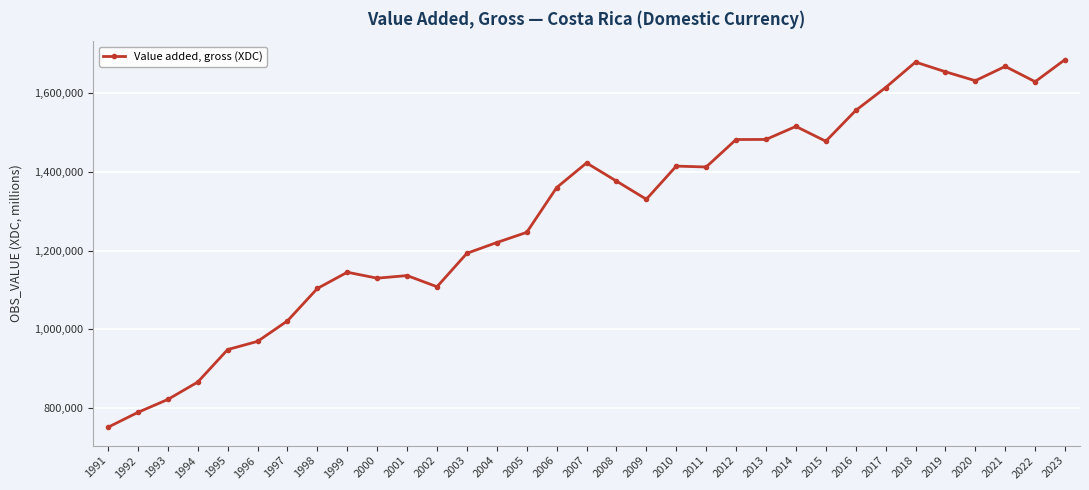

What is the sum of the values at 2001 and 2003?

2329726